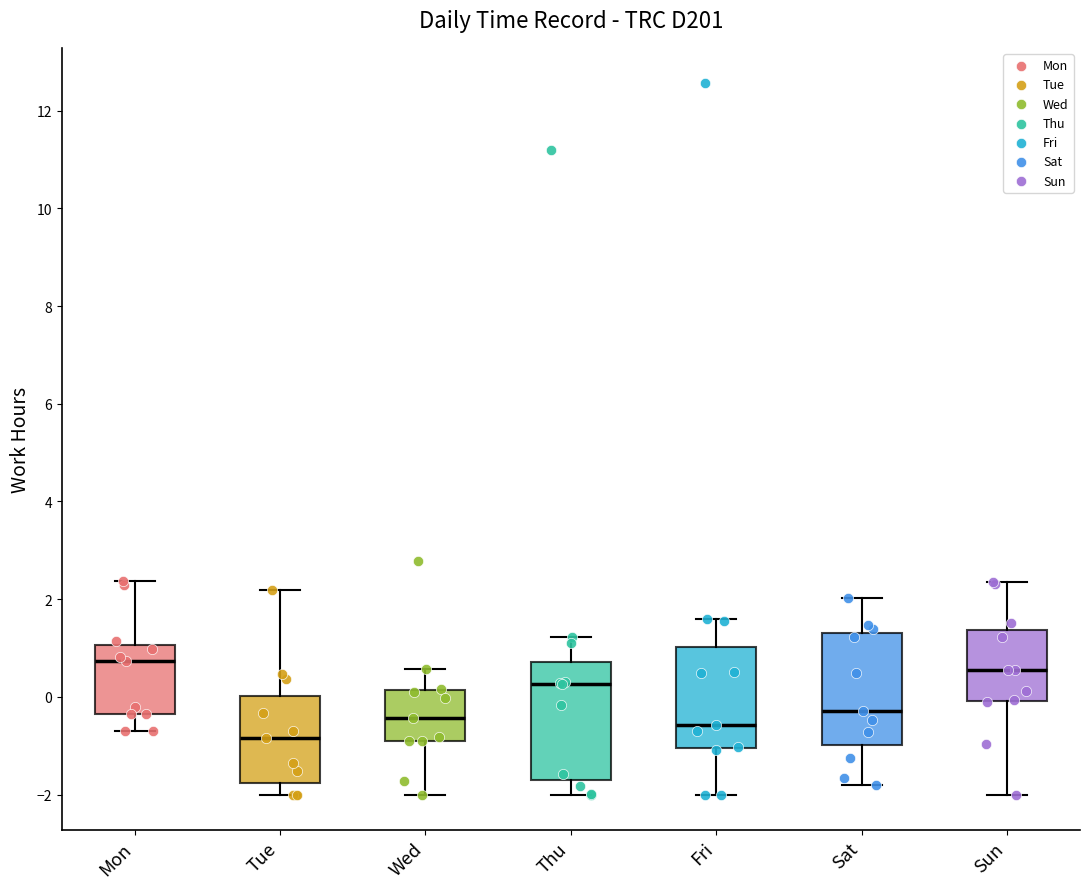

Where does the median line of the box for Sat sit on the y-axis? The values are not printed on the chart, so give them approximately, as read against the axis.

-0.2